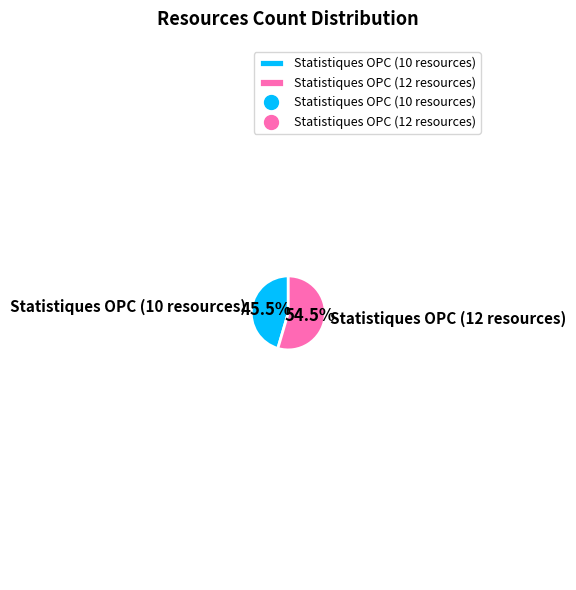

What is the smallest slice in the pie chart?

Statistiques OPC (10 resources)